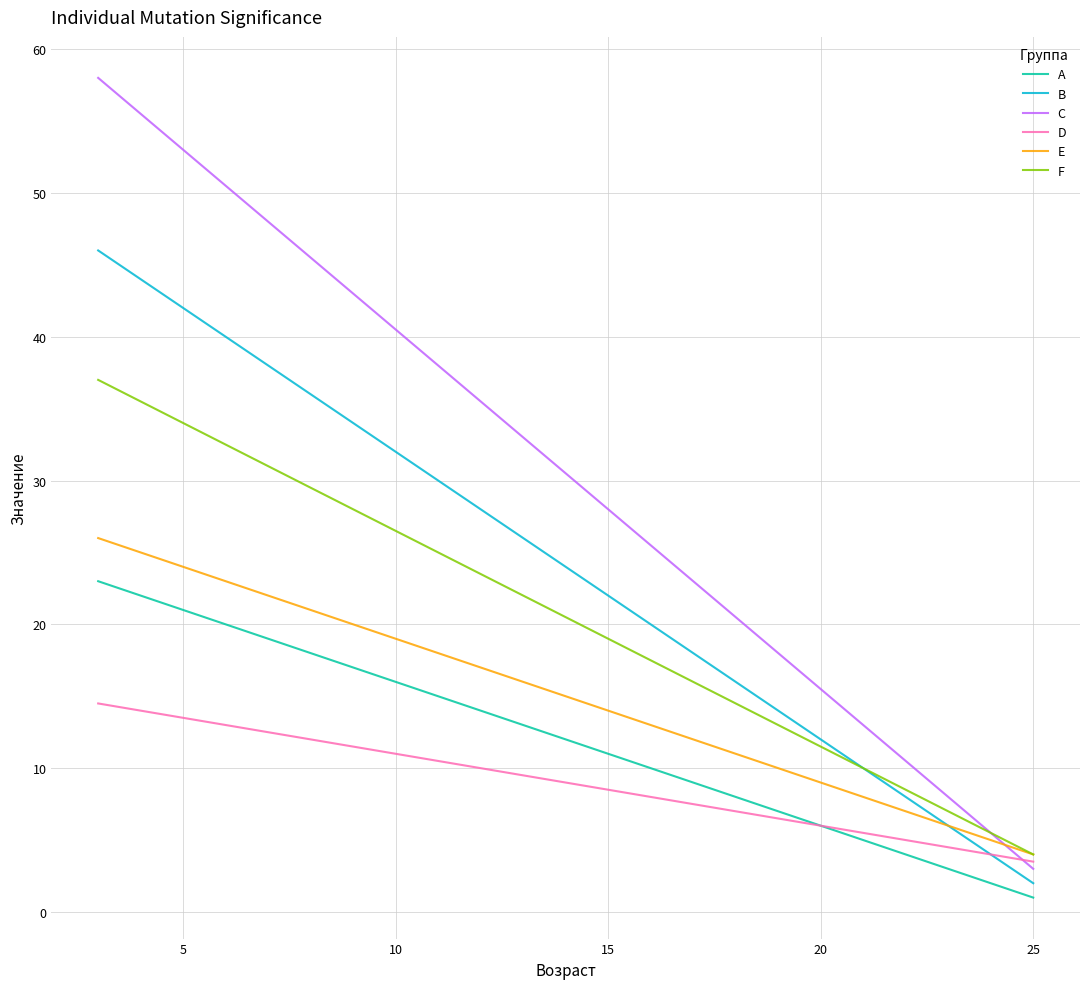

Which series has the largest total across all categories?

C